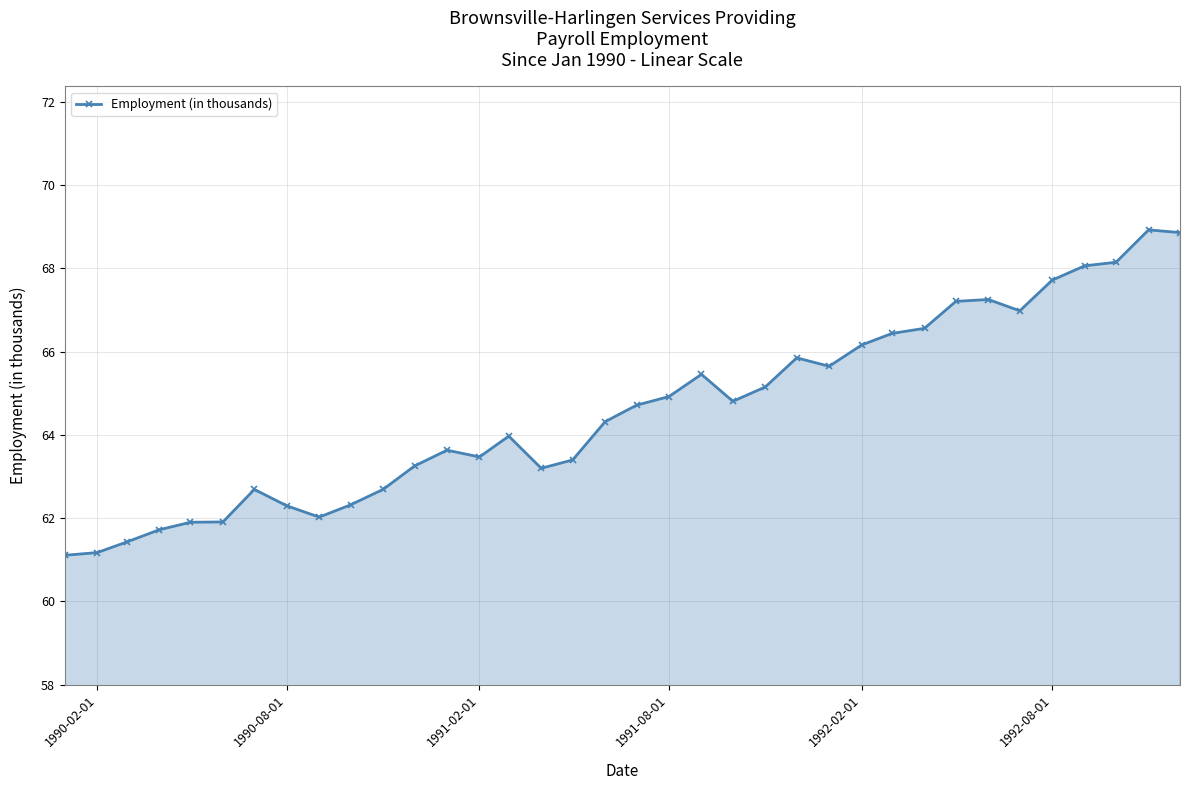

What is the average value?

64.6